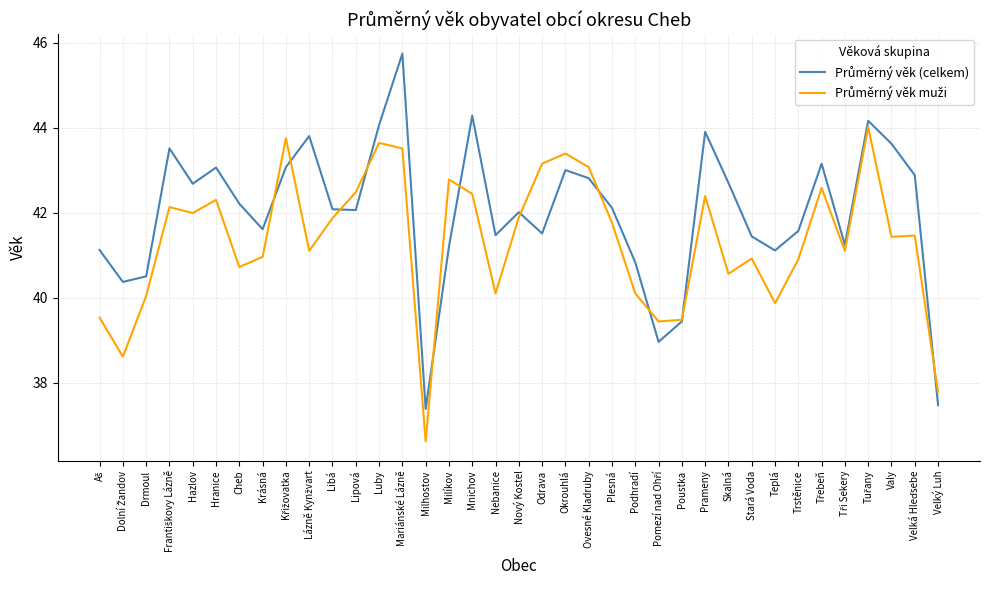

At which category does the chart reach its peak across all series?

Mariánské Lázně